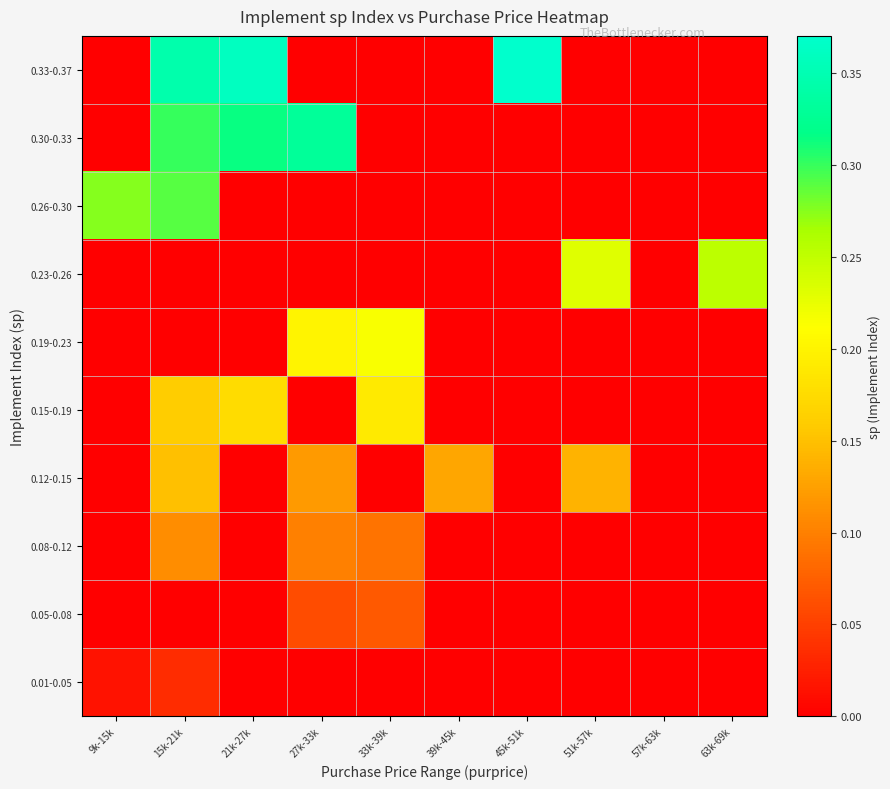

Reading left to right, what are all the values shown in this chart?

0.01-0.05: 9k-15k=0.0	15k-21k=0.0	21k-27k=0.0	27k-33k=0.0	33k-39k=0.0	39k-45k=0.0	45k-51k=0.0	51k-57k=0.0	57k-63k=0.0	63k-69k=0.0
0.05-0.08: 9k-15k=0.0	15k-21k=0.0	21k-27k=0.0	27k-33k=0.1	33k-39k=0.1	39k-45k=0.0	45k-51k=0.0	51k-57k=0.0	57k-63k=0.0	63k-69k=0.0
0.08-0.12: 9k-15k=0.0	15k-21k=0.1	21k-27k=0.0	27k-33k=0.1	33k-39k=0.1	39k-45k=0.0	45k-51k=0.0	51k-57k=0.0	57k-63k=0.0	63k-69k=0.0
0.12-0.15: 9k-15k=0.0	15k-21k=0.1	21k-27k=0.0	27k-33k=0.1	33k-39k=0.0	39k-45k=0.1	45k-51k=0.0	51k-57k=0.1	57k-63k=0.0	63k-69k=0.0
0.15-0.19: 9k-15k=0.0	15k-21k=0.2	21k-27k=0.2	27k-33k=0.0	33k-39k=0.2	39k-45k=0.0	45k-51k=0.0	51k-57k=0.0	57k-63k=0.0	63k-69k=0.0
0.19-0.23: 9k-15k=0.0	15k-21k=0.0	21k-27k=0.0	27k-33k=0.2	33k-39k=0.2	39k-45k=0.0	45k-51k=0.0	51k-57k=0.0	57k-63k=0.0	63k-69k=0.0
0.23-0.26: 9k-15k=0.0	15k-21k=0.0	21k-27k=0.0	27k-33k=0.0	33k-39k=0.0	39k-45k=0.0	45k-51k=0.0	51k-57k=0.2	57k-63k=0.0	63k-69k=0.3
0.26-0.30: 9k-15k=0.3	15k-21k=0.3	21k-27k=0.0	27k-33k=0.0	33k-39k=0.0	39k-45k=0.0	45k-51k=0.0	51k-57k=0.0	57k-63k=0.0	63k-69k=0.0
0.30-0.33: 9k-15k=0.0	15k-21k=0.3	21k-27k=0.3	27k-33k=0.3	33k-39k=0.0	39k-45k=0.0	45k-51k=0.0	51k-57k=0.0	57k-63k=0.0	63k-69k=0.0
0.33-0.37: 9k-15k=0.0	15k-21k=0.3	21k-27k=0.4	27k-33k=0.0	33k-39k=0.0	39k-45k=0.0	45k-51k=0.4	51k-57k=0.0	57k-63k=0.0	63k-69k=0.0